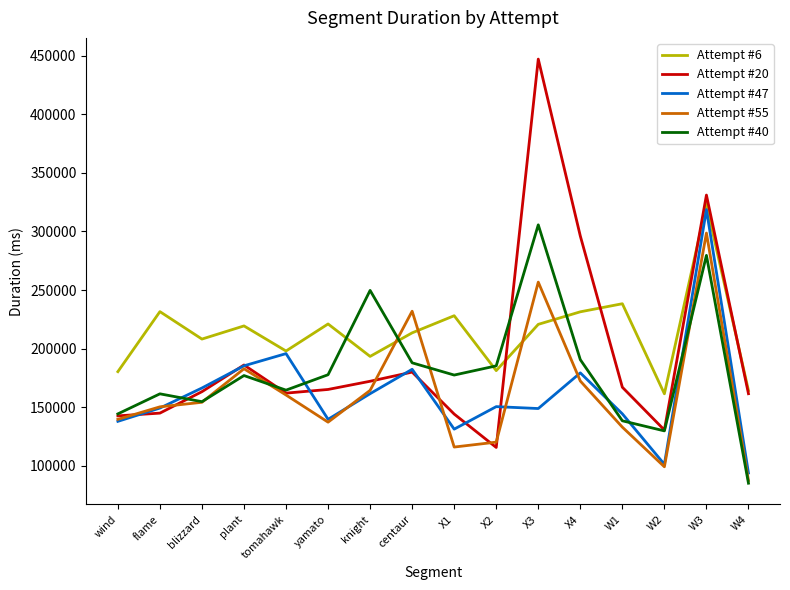

True or false: Attempt #40 and Attempt #55 intersect in this chart.

True